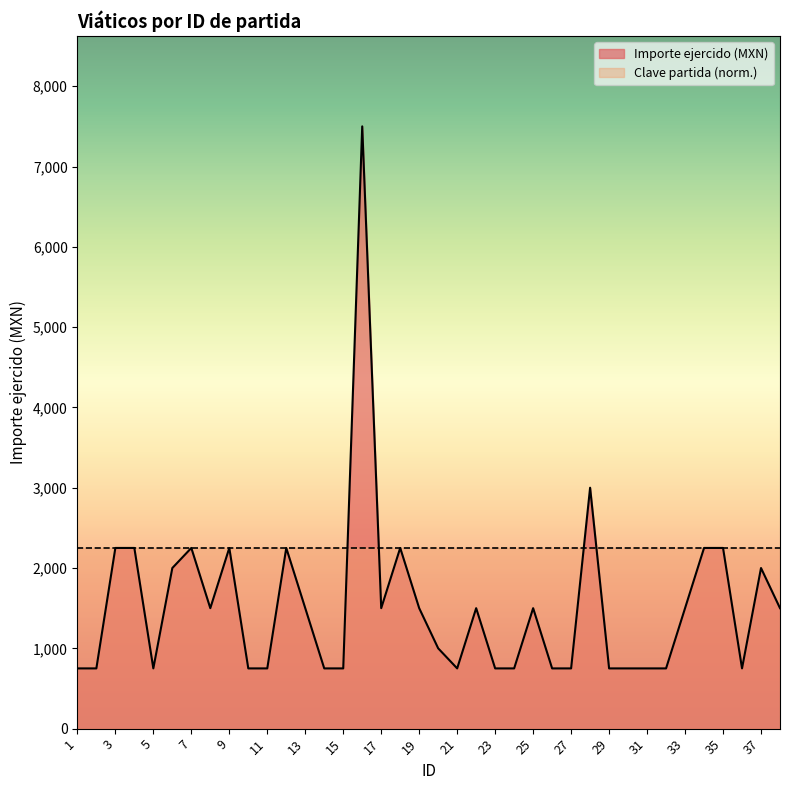

What is the greatest value displayed?

7500